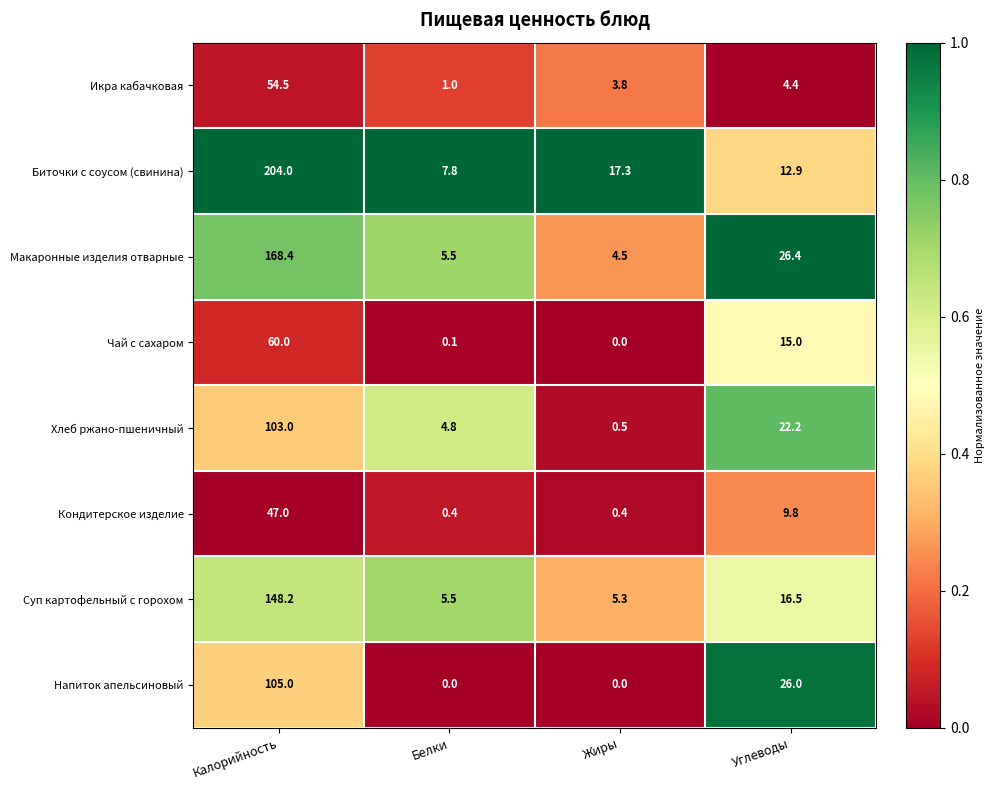

How many categories are shown in the chart?

4